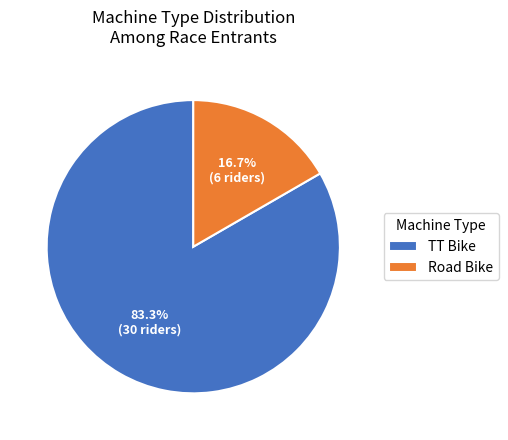

Which has a higher value, TT Bike or Road Bike?

TT Bike